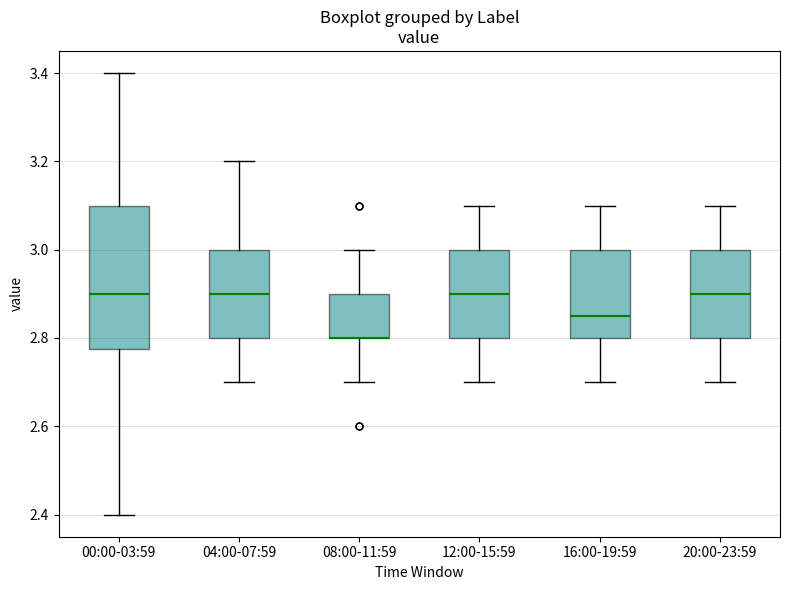

Reading left to right, transcribe this box plot: for each box, give where its median line is, the range the box spans, and where its two whiskers end, as read against the y-axis. The values are not printed on the chart, so give them approximately, as read against the axis.

00:00-03:59: median 2.90, box 2.78 to 3.10, whiskers 2.40 to 3.40
04:00-07:59: median 2.90, box 2.80 to 3.00, whiskers 2.70 to 3.20
08:00-11:59: median 2.80 (drawn on the box's lower edge), box 2.80 to 2.90, whiskers 2.70 to 3.00
12:00-15:59: median 2.90, box 2.80 to 3.00, whiskers 2.70 to 3.10
16:00-19:59: median 2.86, box 2.80 to 3.00, whiskers 2.70 to 3.10
20:00-23:59: median 2.90, box 2.80 to 3.00, whiskers 2.70 to 3.10